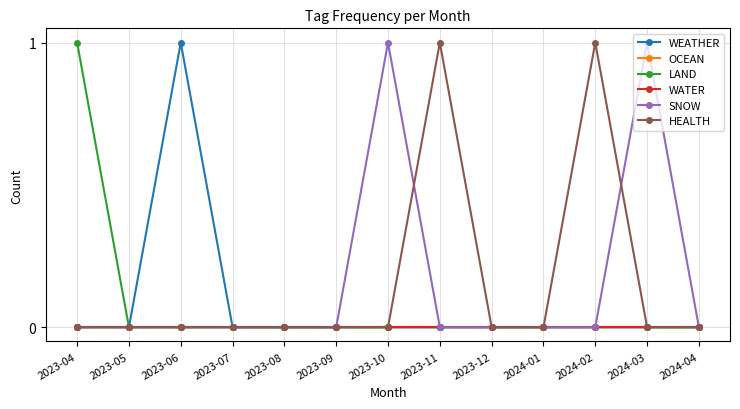

What is the spread (max minus min) of values at 2023-10?

1